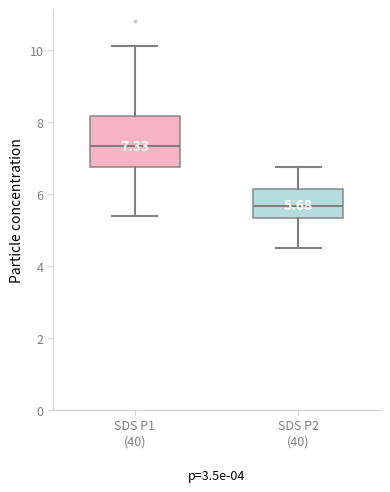

Comparing the boxes themselves (not the whiskers), which one is the tallest?

SDS P1 (40)